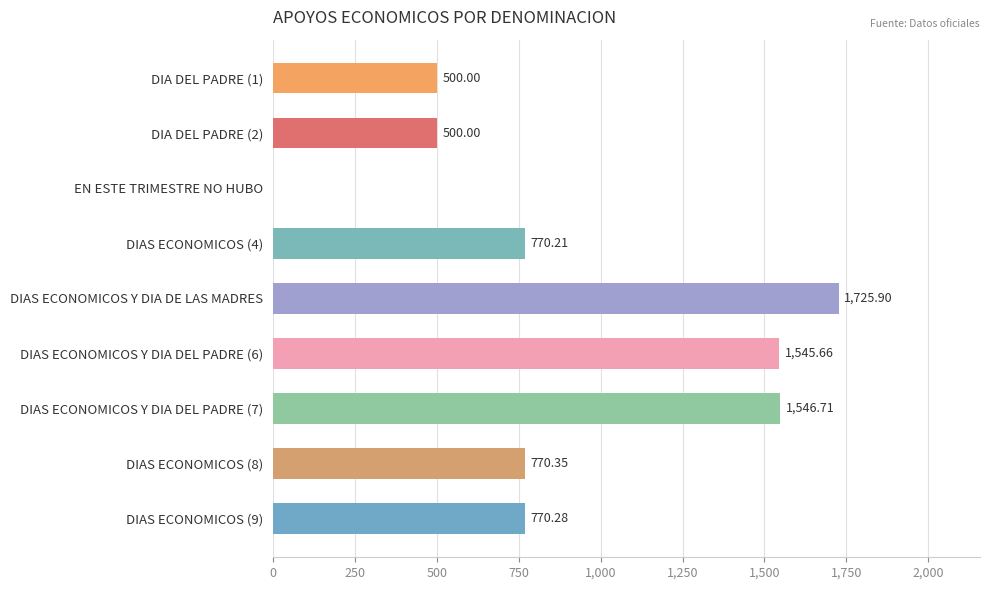

What is the change in value from DIA DEL PADRE (2) to DIAS ECONOMICOS Y DIA DEL PADRE (7)?

+1046.7